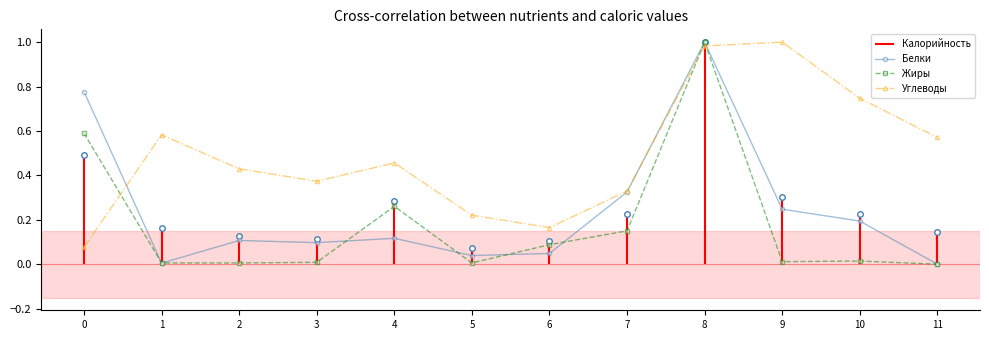

Does the chart have visible grid lines?

No